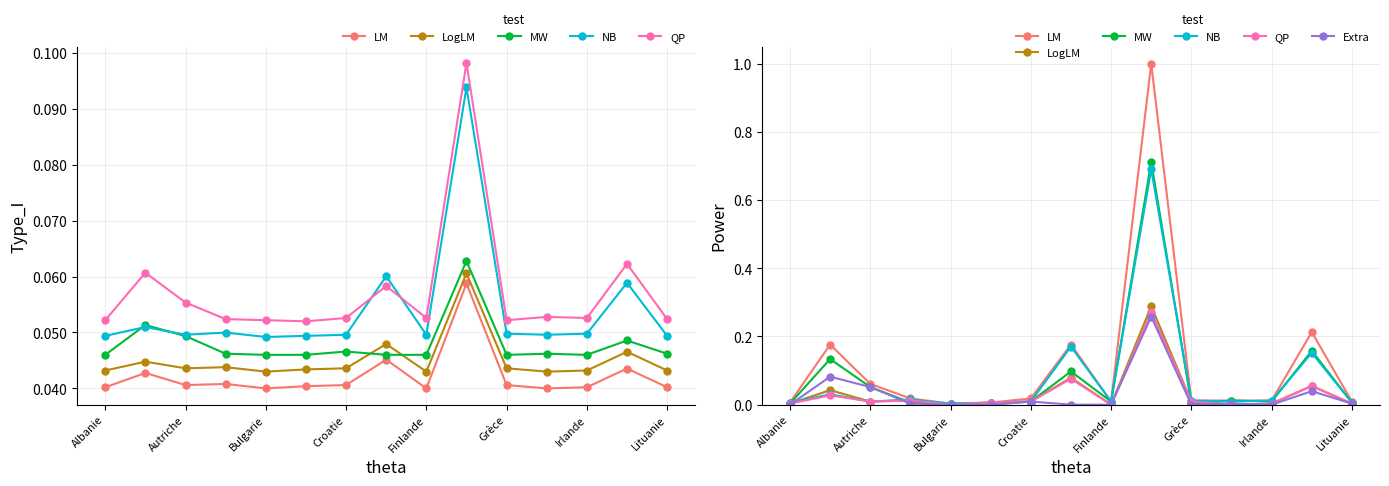

What are all the series names shown in the legend?

LM, LogLM, MW, NB, QP, Extra